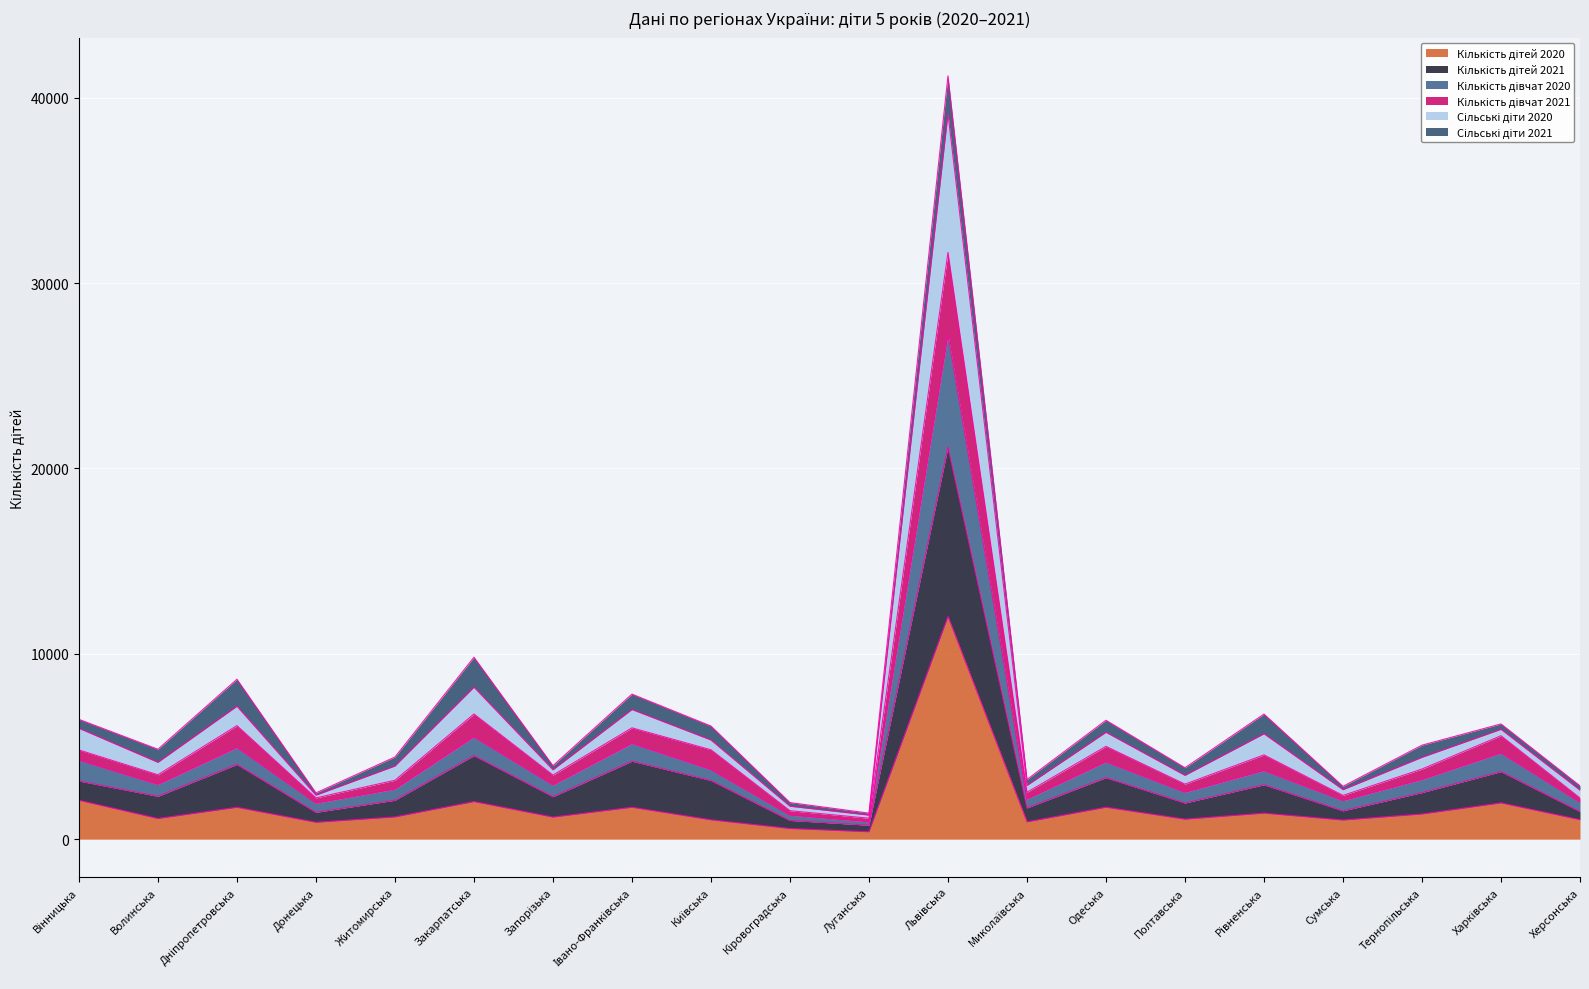

What is the label of the 5th point from the right?

Рівненська